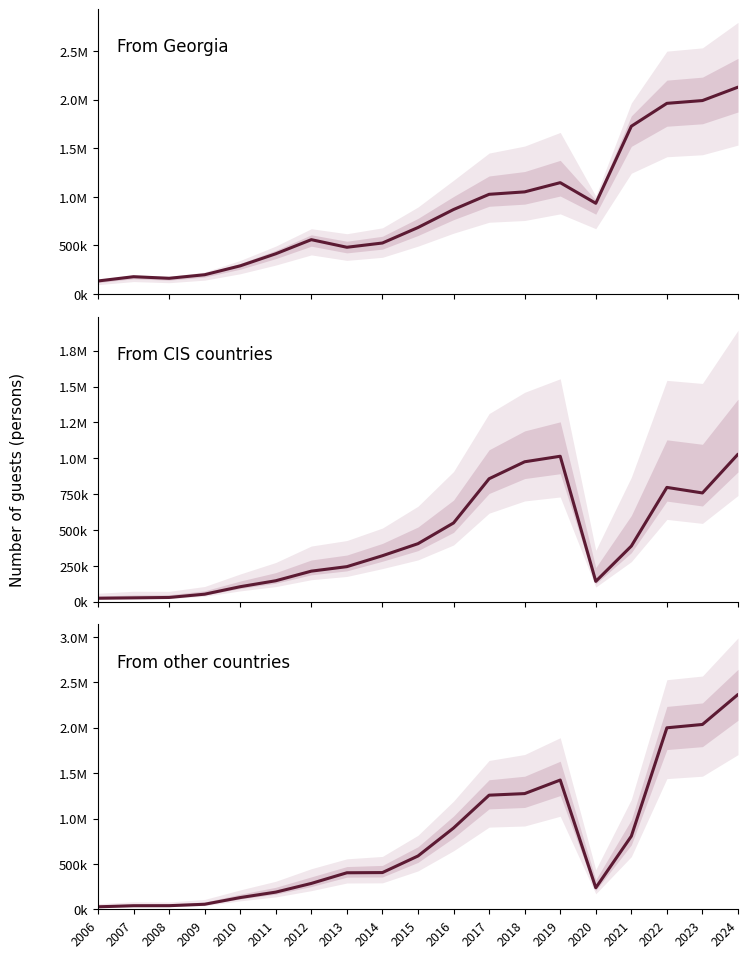

What is the smallest value displayed?

24063